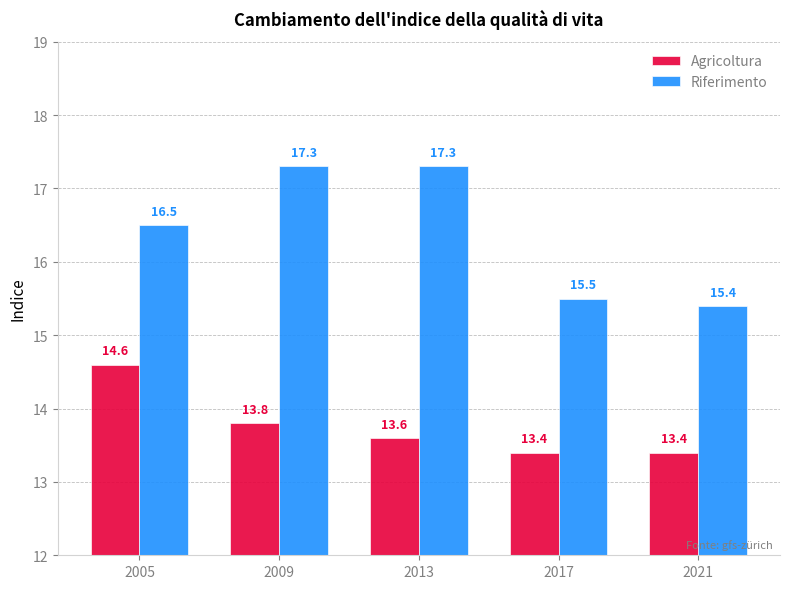

What is the lowest value of the Riferimento series?

15.4